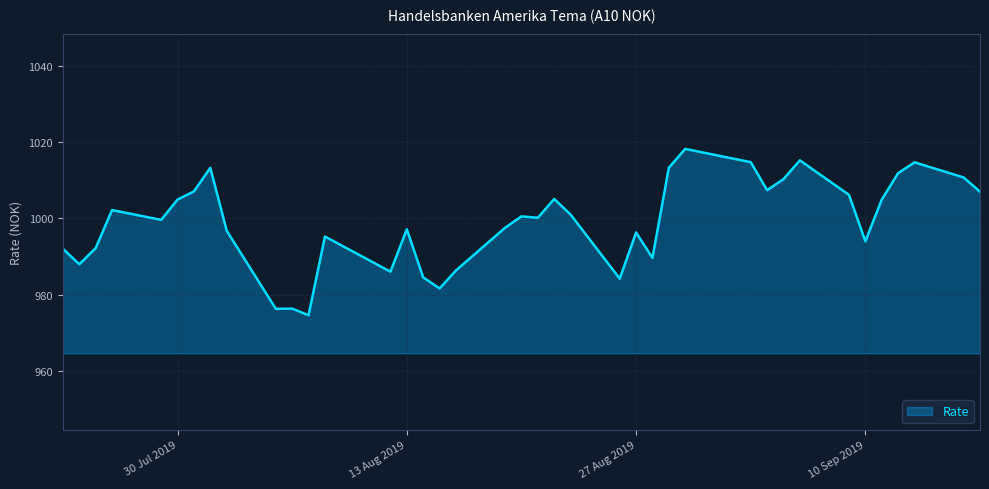

What is the smallest value displayed?

974.6